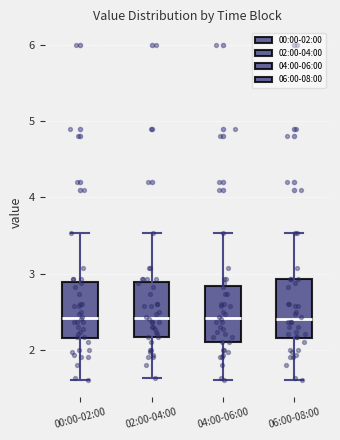

Where is the upper edge of the box for 04:00-06:00 on the y-axis? The values are not printed on the chart, so give them approximately, as read against the axis.

2.8